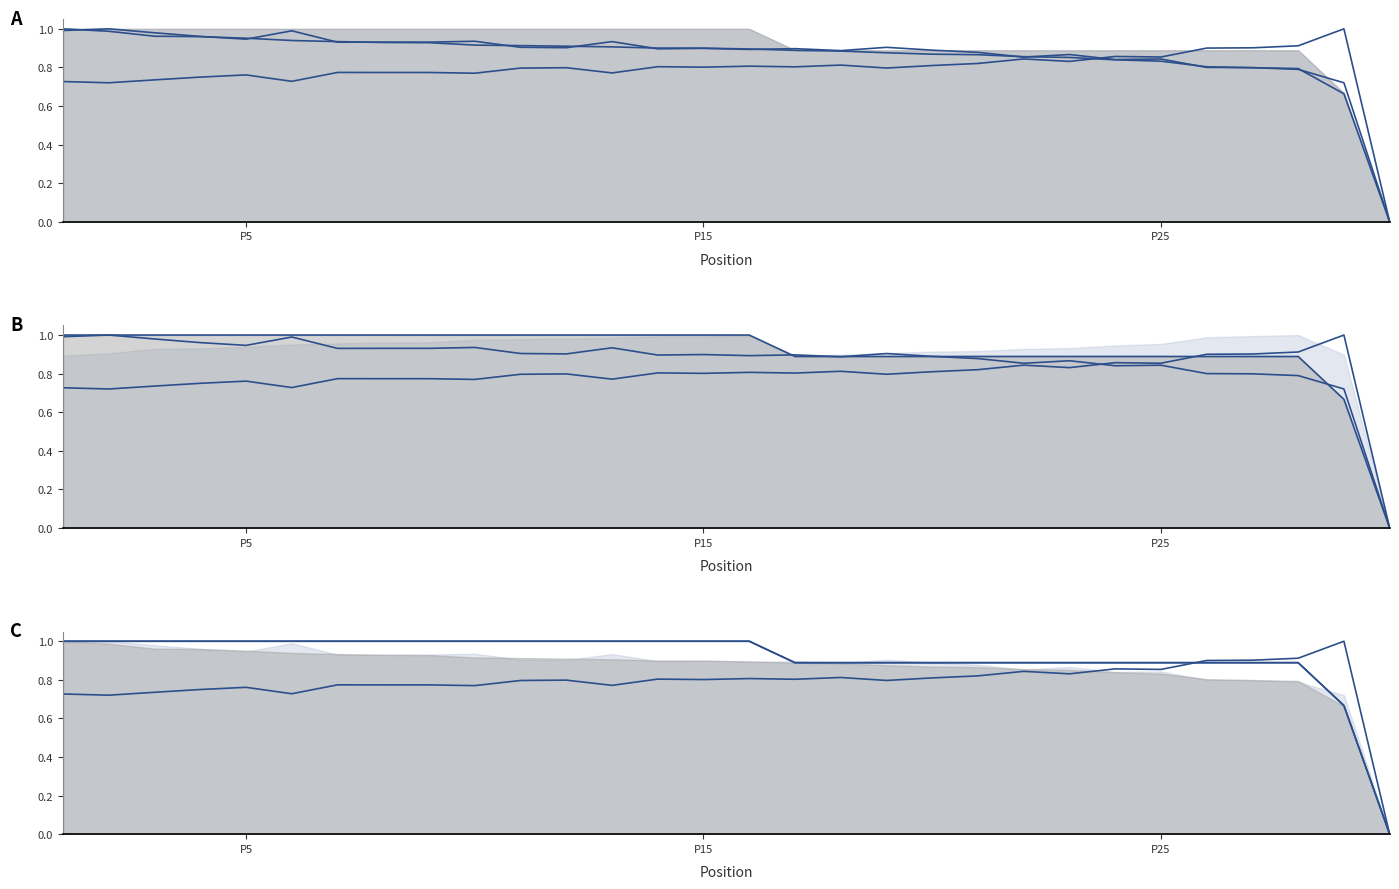

What is the maximum value for Total Laps?

1.0